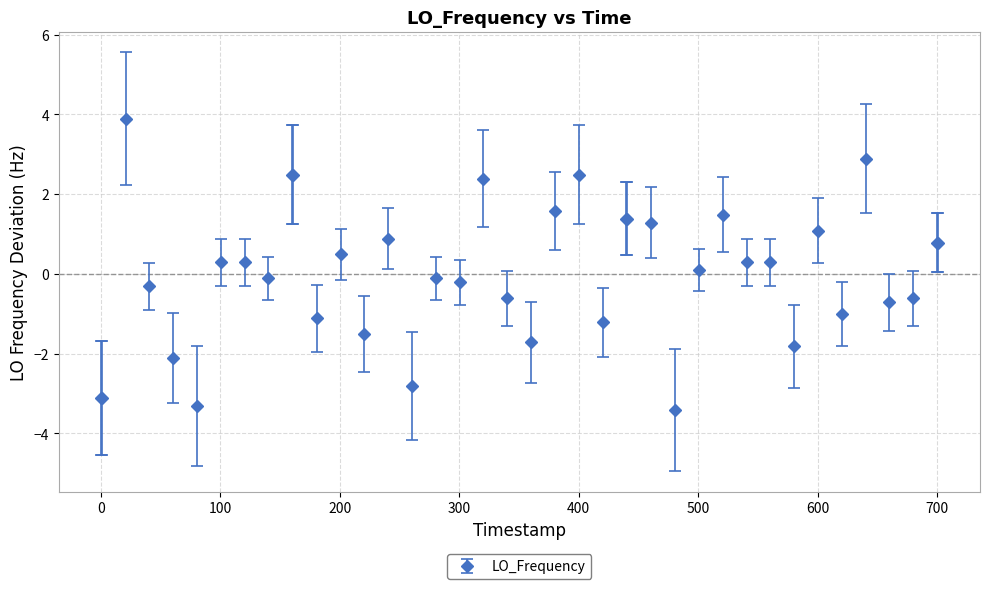

What is the difference between the second highest and second lowest values?

6.2